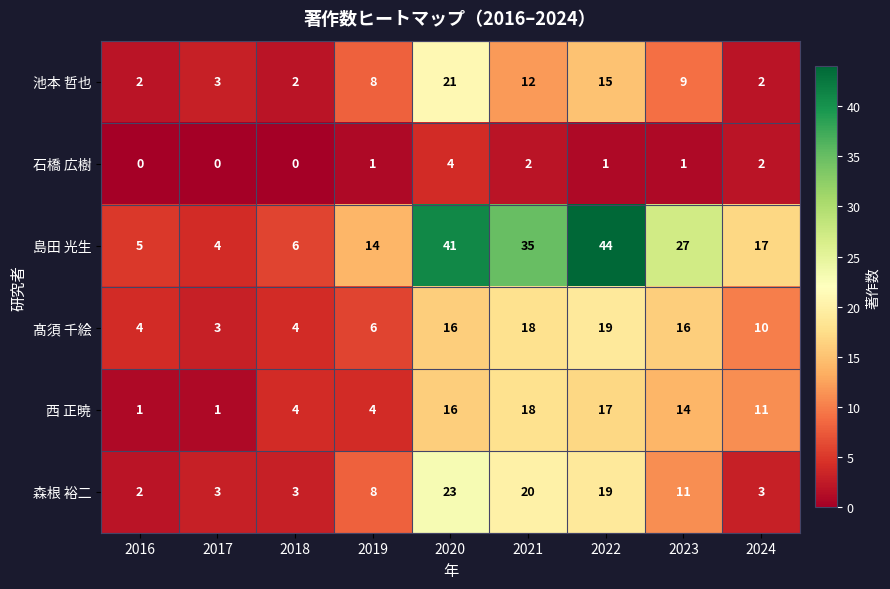

At which label does 髙須 千絵 reach its minimum?

2017